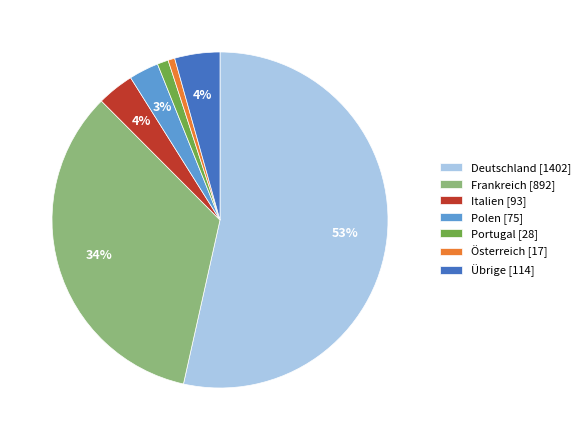

What is the largest slice in the pie chart?

Deutschland [1402]